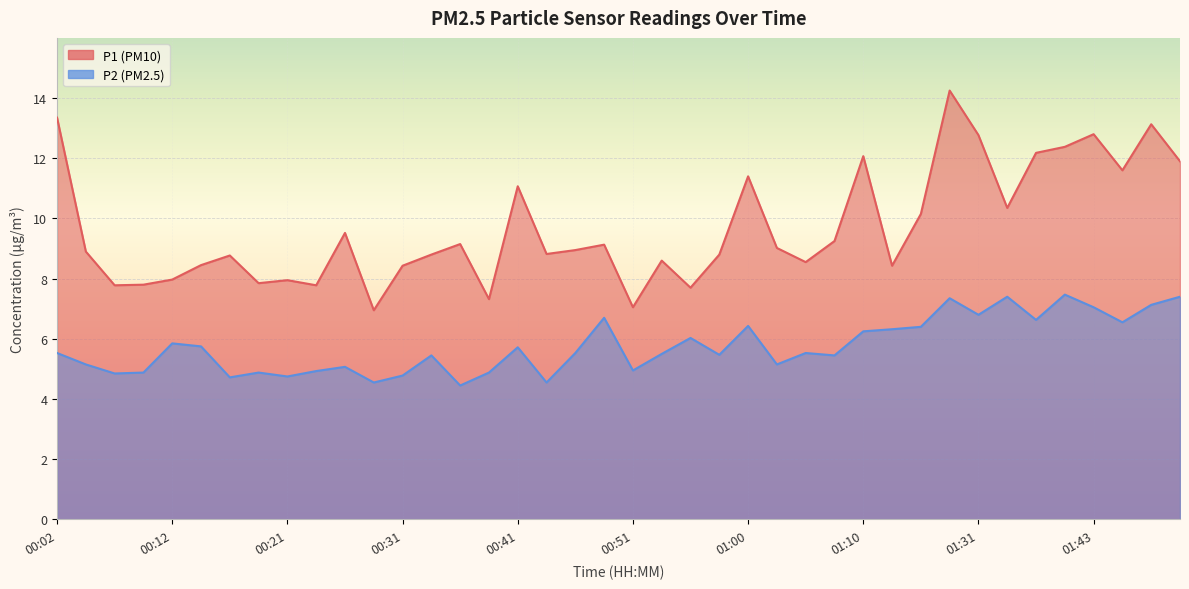

Reading left to right, what are all the values shown in this chart?

P1: 00:02=13.3	00:04=8.9	00:07=7.8	00:09=7.8	00:12=8.0	00:14=8.4	00:17=8.8	00:19=7.8	00:21=8.0	00:24=7.8	00:26=9.5	00:29=7.0	00:31=8.4	00:34=8.8	00:36=9.2	00:38=7.3	00:41=11.1	00:43=8.8	00:46=8.9	00:48=9.1	00:51=7.0	00:53=8.6	00:56=7.7	00:58=8.8	01:00=11.4	01:03=9.0	01:05=8.6	01:08=9.2	01:10=12.1	01:13=8.4	01:18=10.2	01:29=14.2	01:31=12.8	01:36=10.3	01:38=12.2	01:41=12.4	01:43=12.8	01:46=11.6	01:48=13.1	01:51=11.9
P2: 00:02=5.5	00:04=5.2	00:07=4.8	00:09=4.9	00:12=5.8	00:14=5.8	00:17=4.7	00:19=4.9	00:21=4.8	00:24=4.9	00:26=5.1	00:29=4.5	00:31=4.8	00:34=5.5	00:36=4.5	00:38=4.9	00:41=5.7	00:43=4.5	00:46=5.5	00:48=6.7	00:51=5.0	00:53=5.5	00:56=6.0	00:58=5.5	01:00=6.4	01:03=5.2	01:05=5.5	01:08=5.5	01:10=6.2	01:13=6.3	01:18=6.4	01:29=7.3	01:31=6.8	01:36=7.4	01:38=6.6	01:41=7.5	01:43=7.0	01:46=6.5	01:48=7.1	01:51=7.4